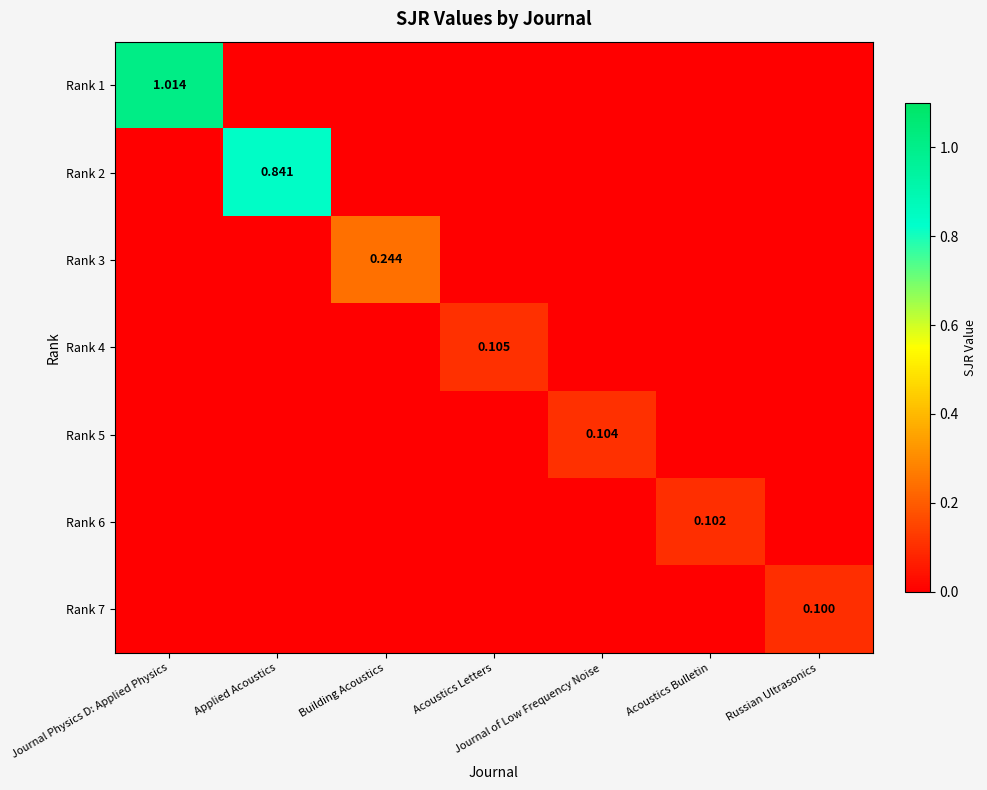

Is it true that Rank 5 equals 0.0 at Journal Physics D: Applied Physics?

True